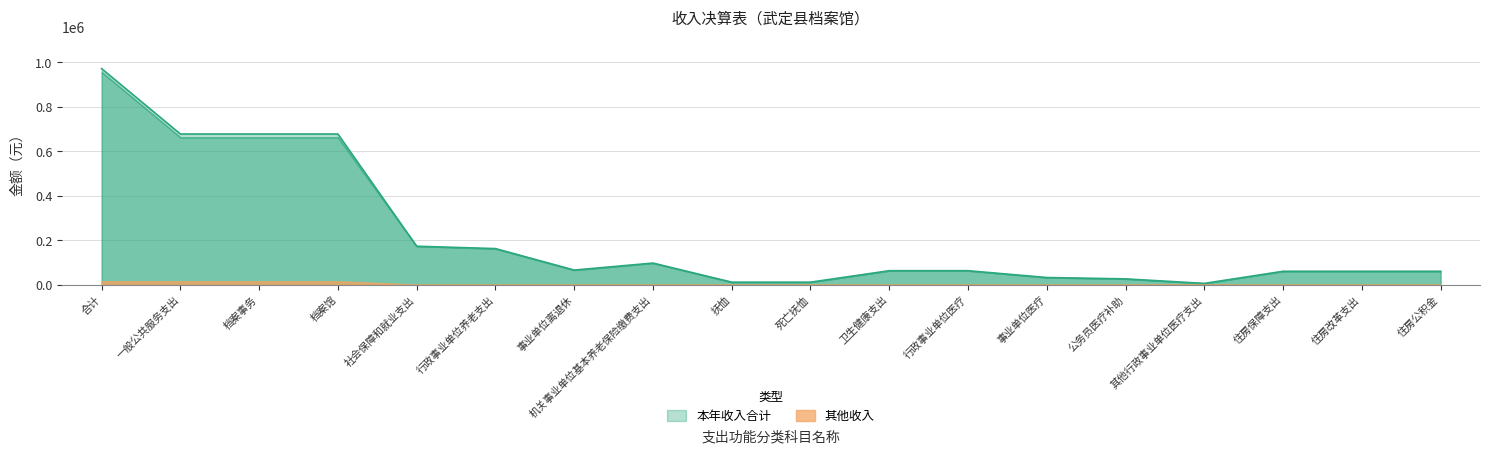

What is the difference between the second highest and minimum values in the 其他收入 series?

15000.0